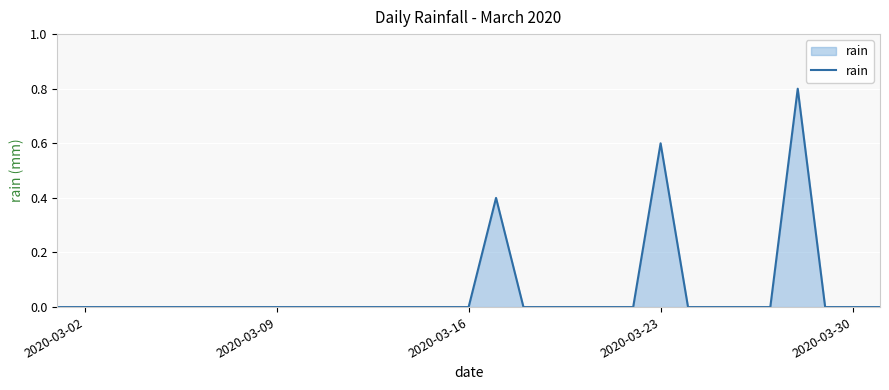

What is the maximum value shown in the chart?

0.8